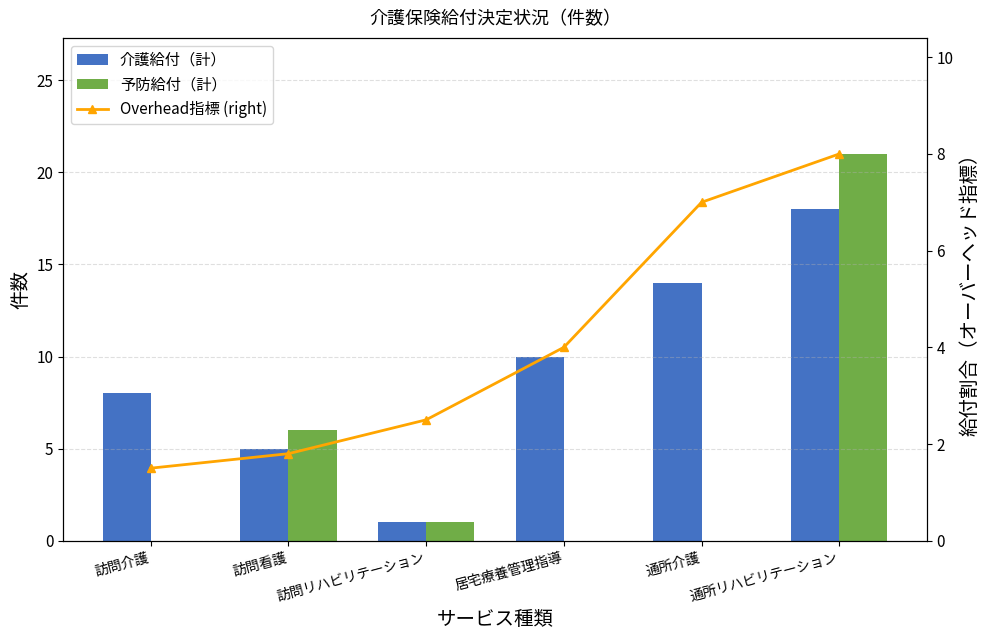

How many distinct data groups are displayed?

3